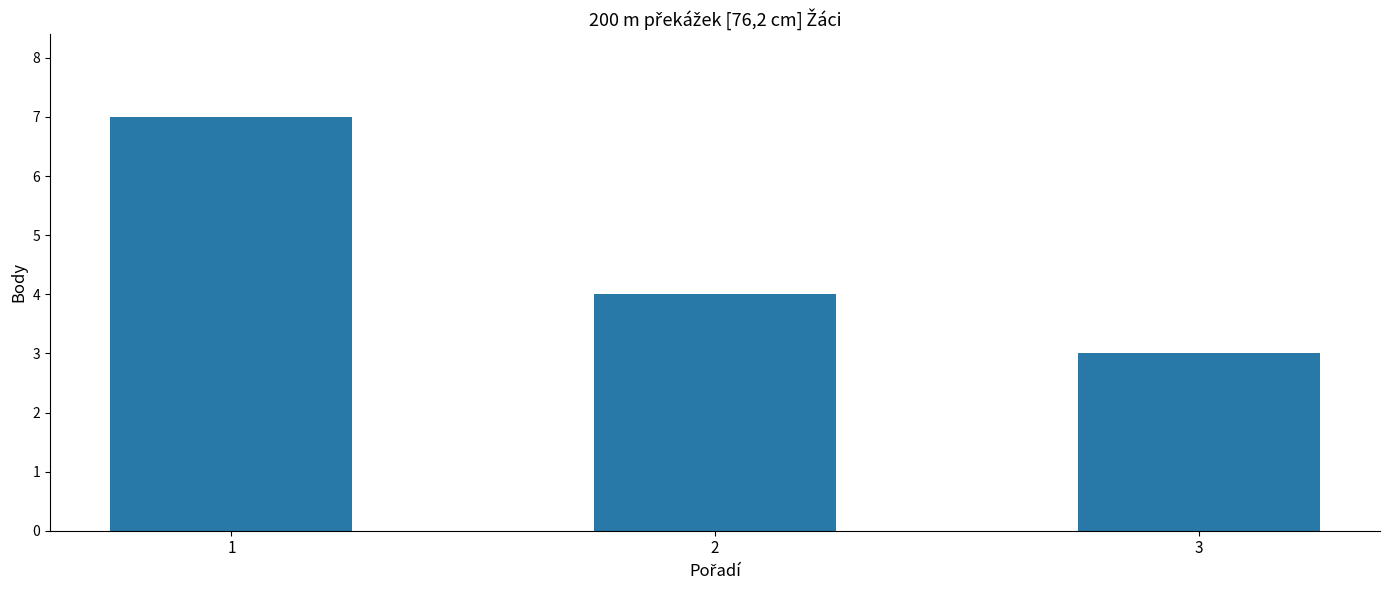

Rank the categories by value from lowest to highest.

3, 2, 1